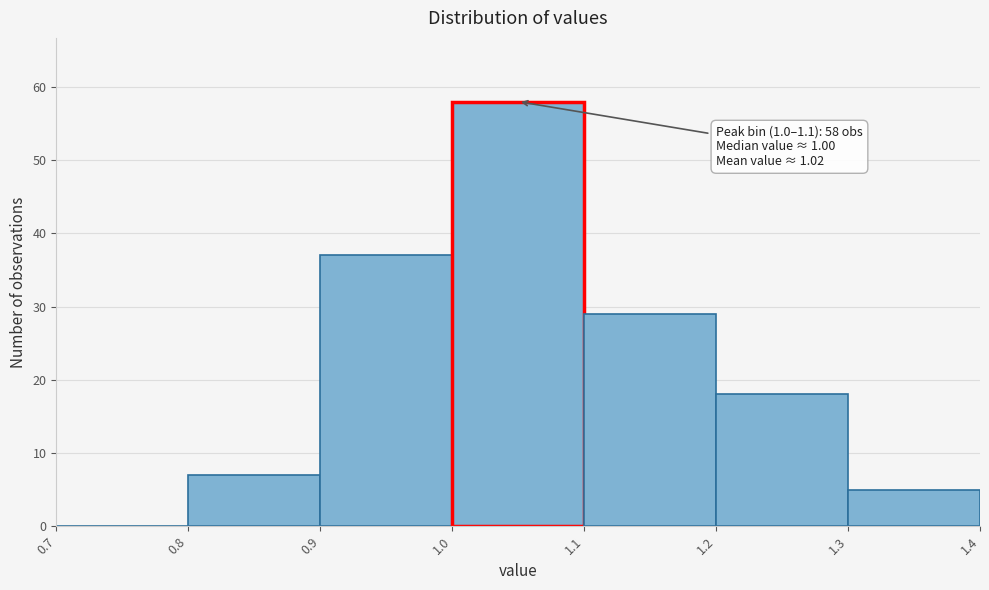

Over which range of the x-axis is the bar tallest?

1.0 to 1.1